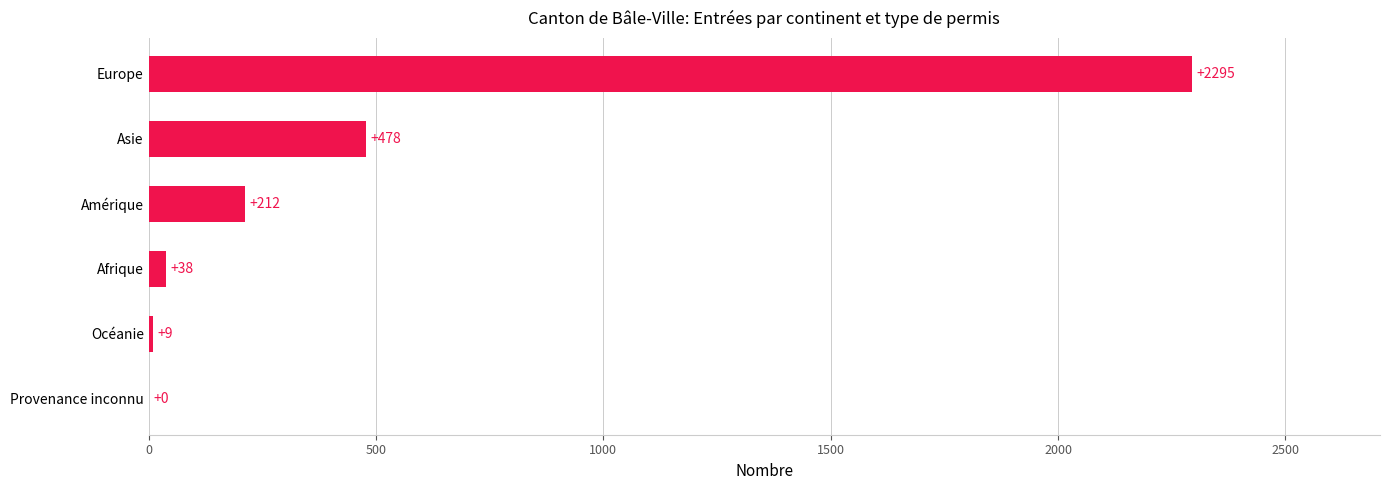

At which category does the chart reach its peak across all series?

Europe